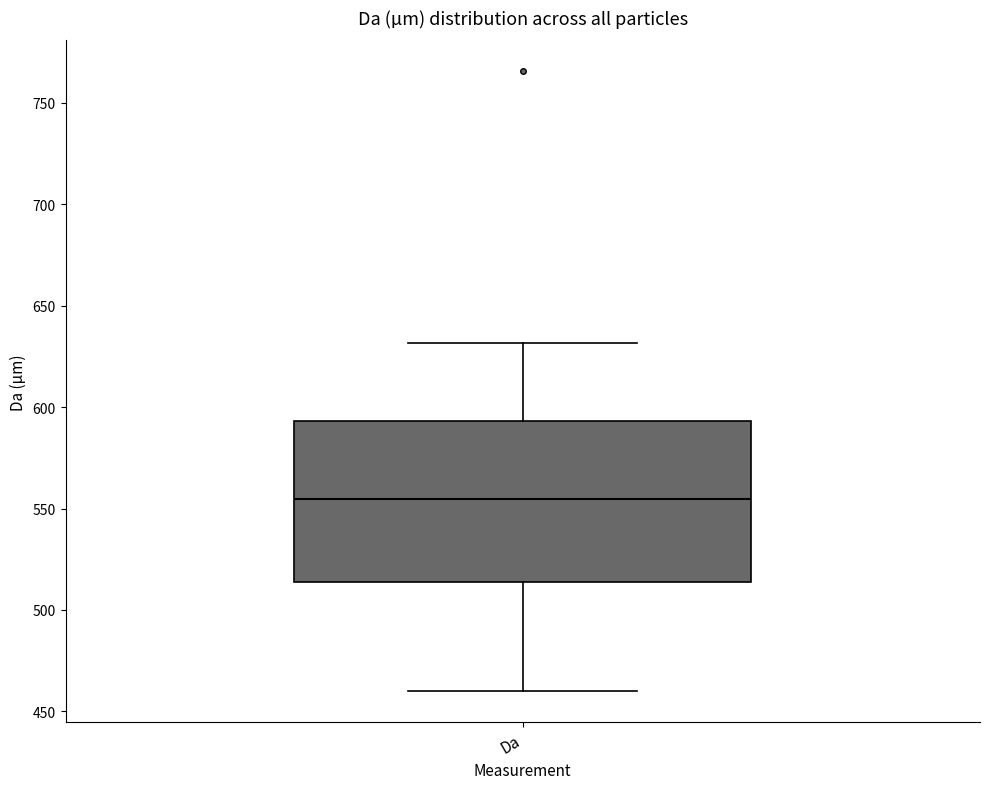

Transcribe this box plot: give where the median line is, the range the box spans, and where the two whiskers end, as read against the y-axis. The values are not printed on the chart, so give them approximately, as read against the axis.

median 555, box 515 to 595, whiskers 460 to 630